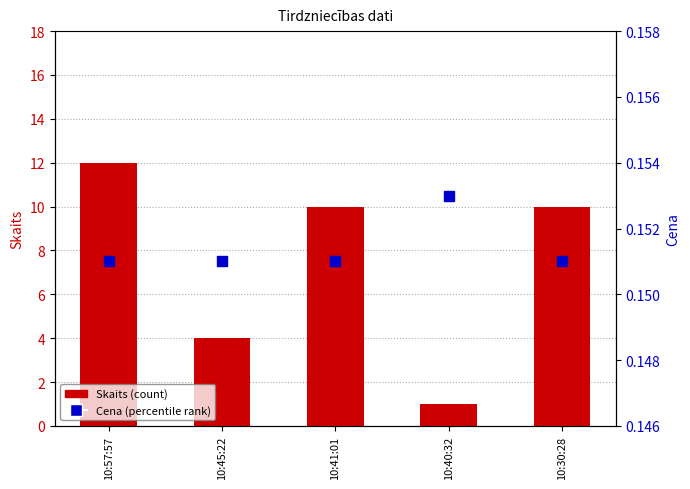

Which series has the widest spread of Y values?

Skaits (count)